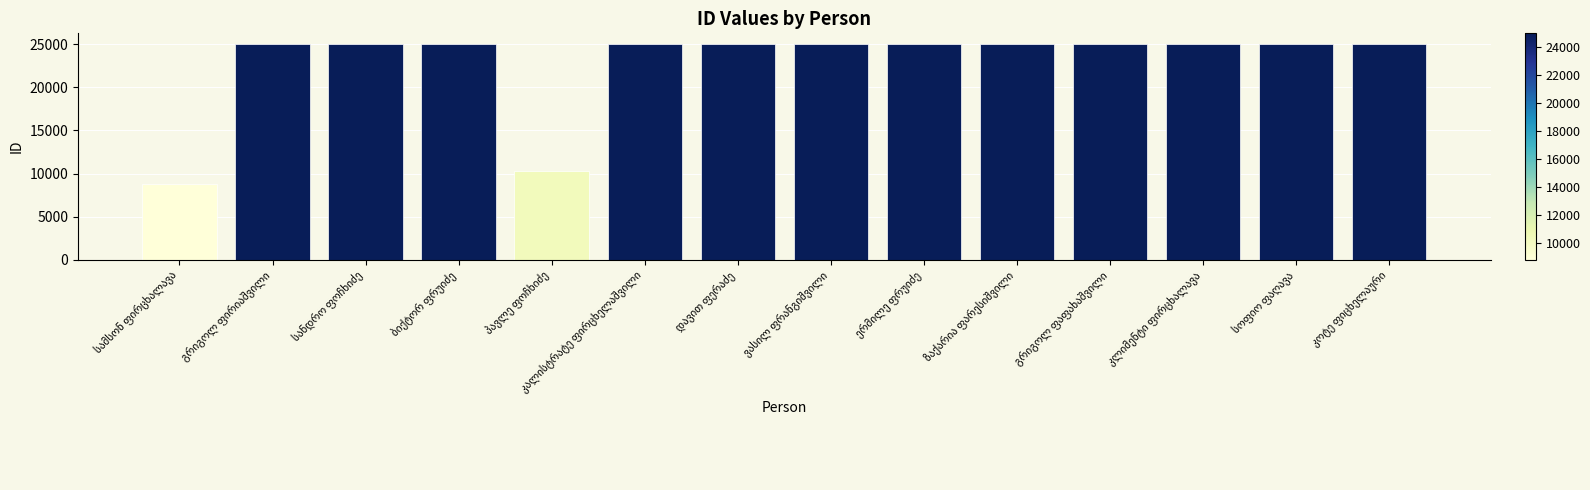

How many distinct data groups are displayed?

1